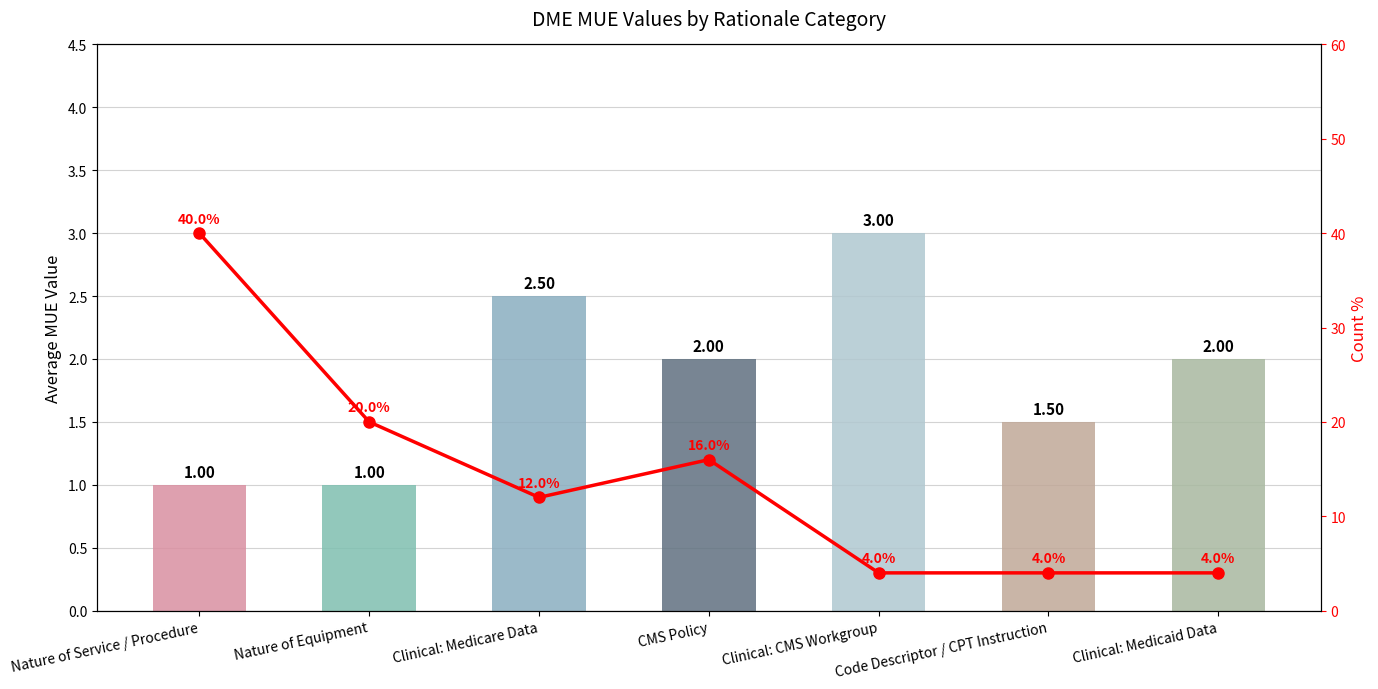

What is the total value across all series at Clinical: CMS Workgroup?

7.0